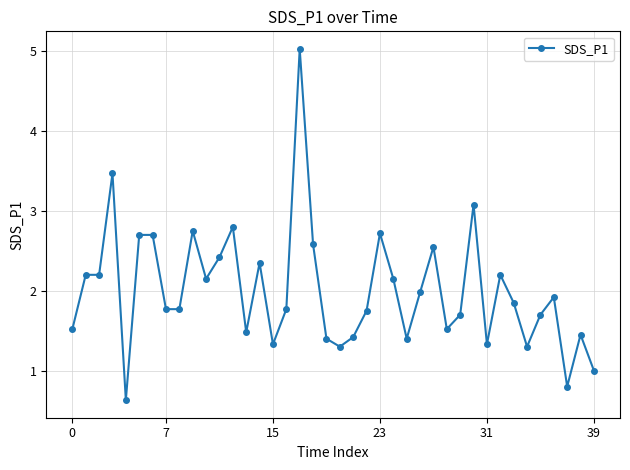

What is the maximum value shown in the chart?

5.0